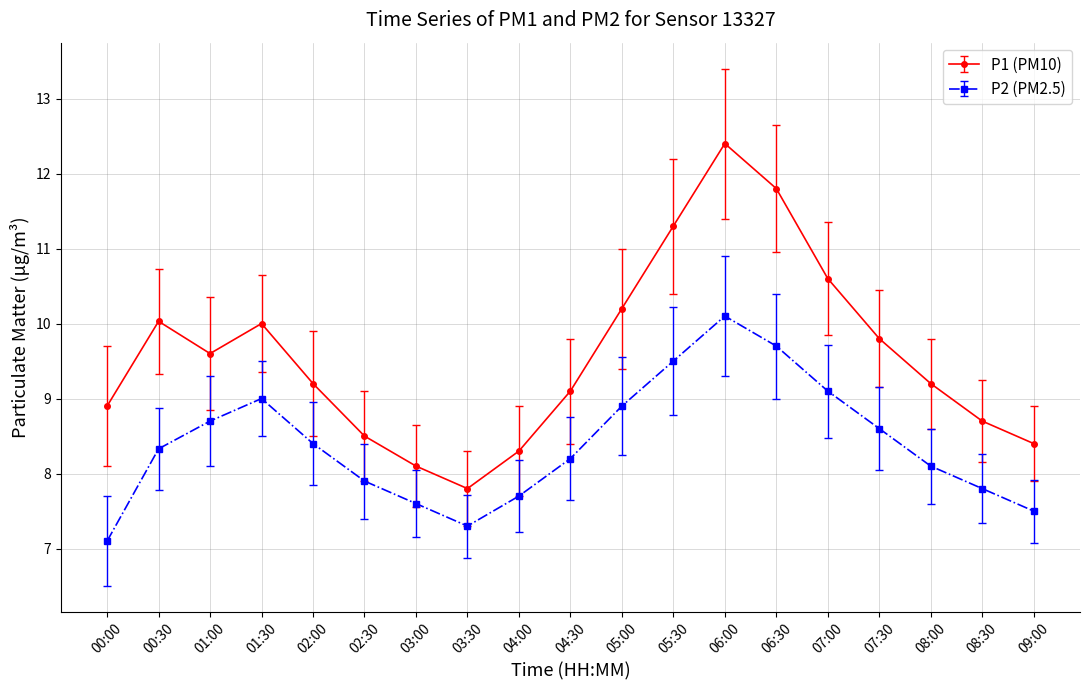

Where is the first local maximum for P1 (PM10)?

00:30